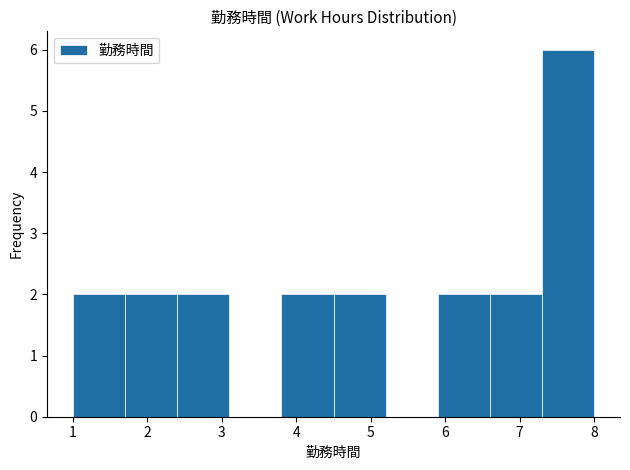

Reading left to right, list every bar in this chart as the range it spans on the x-axis followed by its height. The values are not printed on the chart, so give them approximately, as read against the axis.

1.0 to 1.7: 2
1.7 to 2.4: 2
2.4 to 3.1: 2
3.1 to 3.8: 0
3.8 to 4.5: 2
4.5 to 5.2: 2
5.2 to 5.9: 0
5.9 to 6.6: 2
6.6 to 7.3: 2
7.3 to 8.0: 6